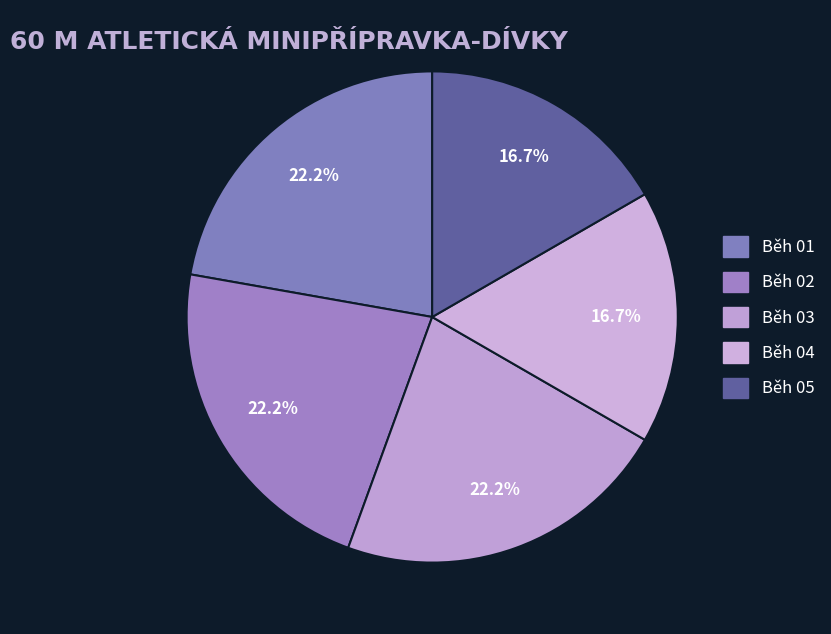

Does any single category account for the majority?

No